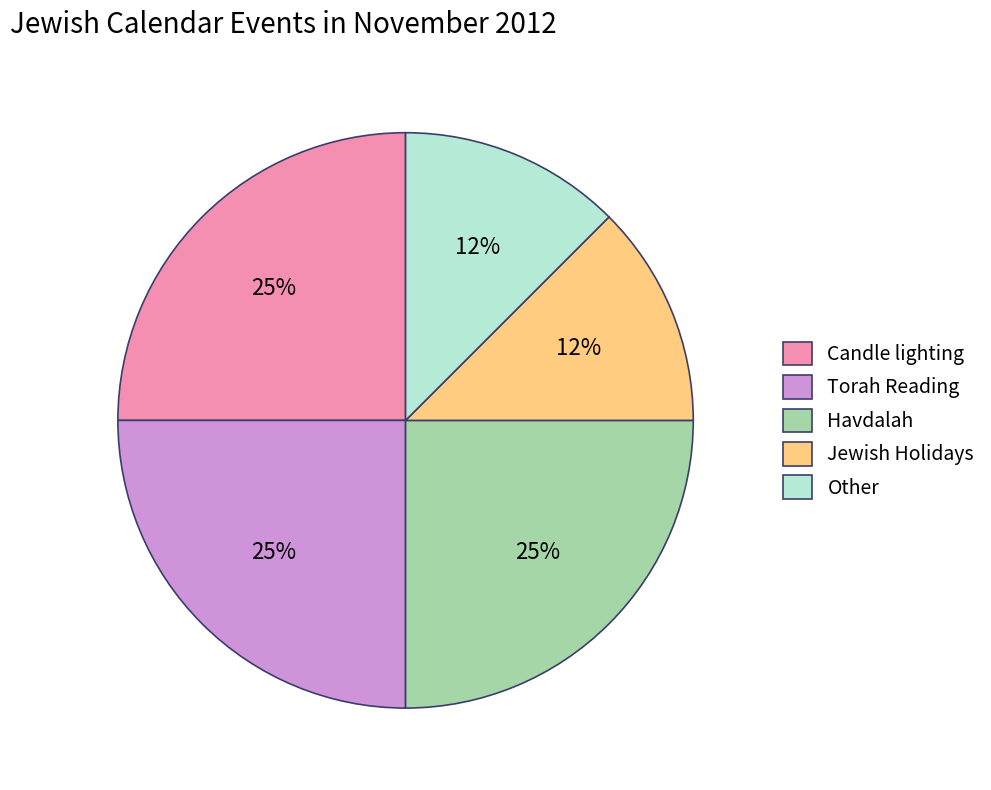

What percentage is the Candle lighting slice, to the nearest percent?

25%